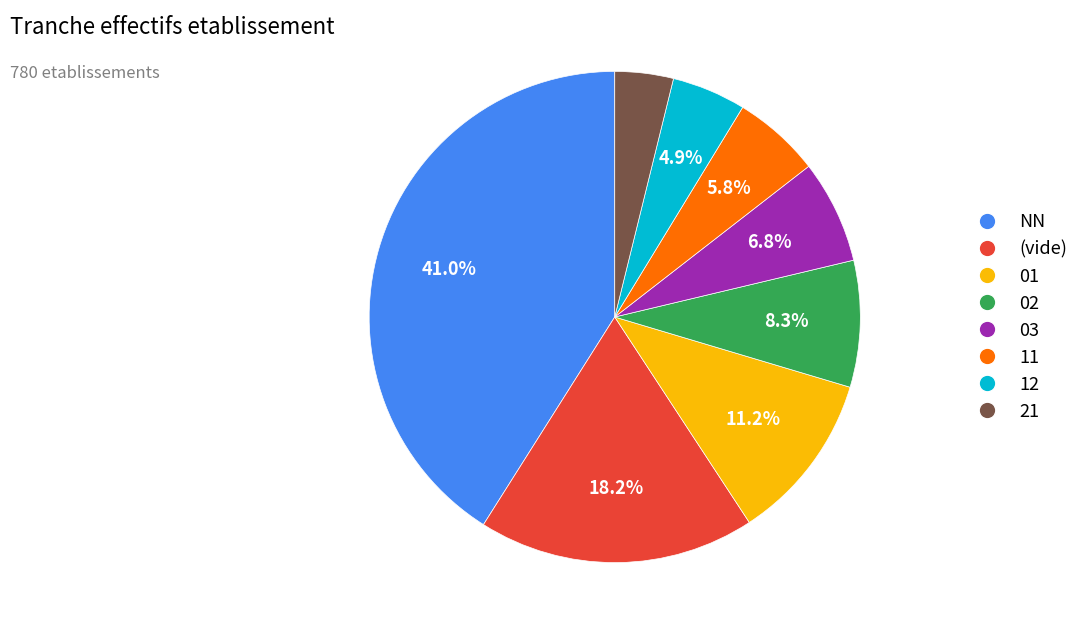

Is there any slice that represents more than half of the pie?

No